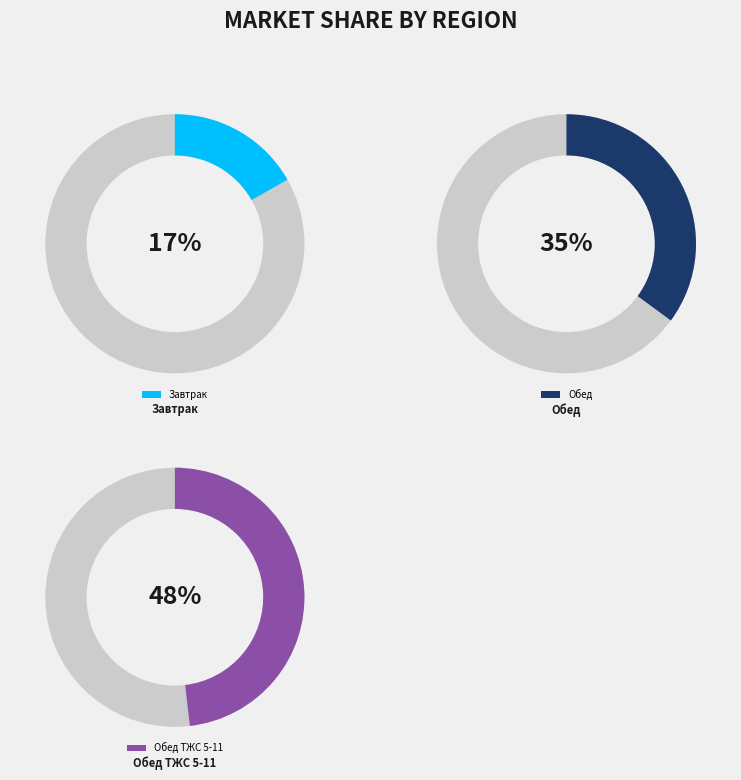

To the nearest percent, what portion does Обед represent?

35%